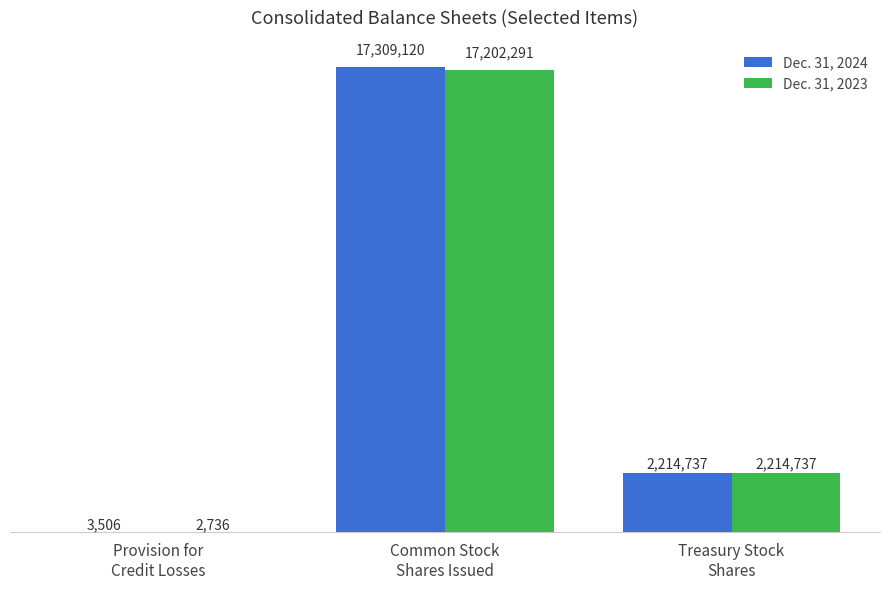

What are all the series names shown in the legend?

Dec. 31, 2024, Dec. 31, 2023